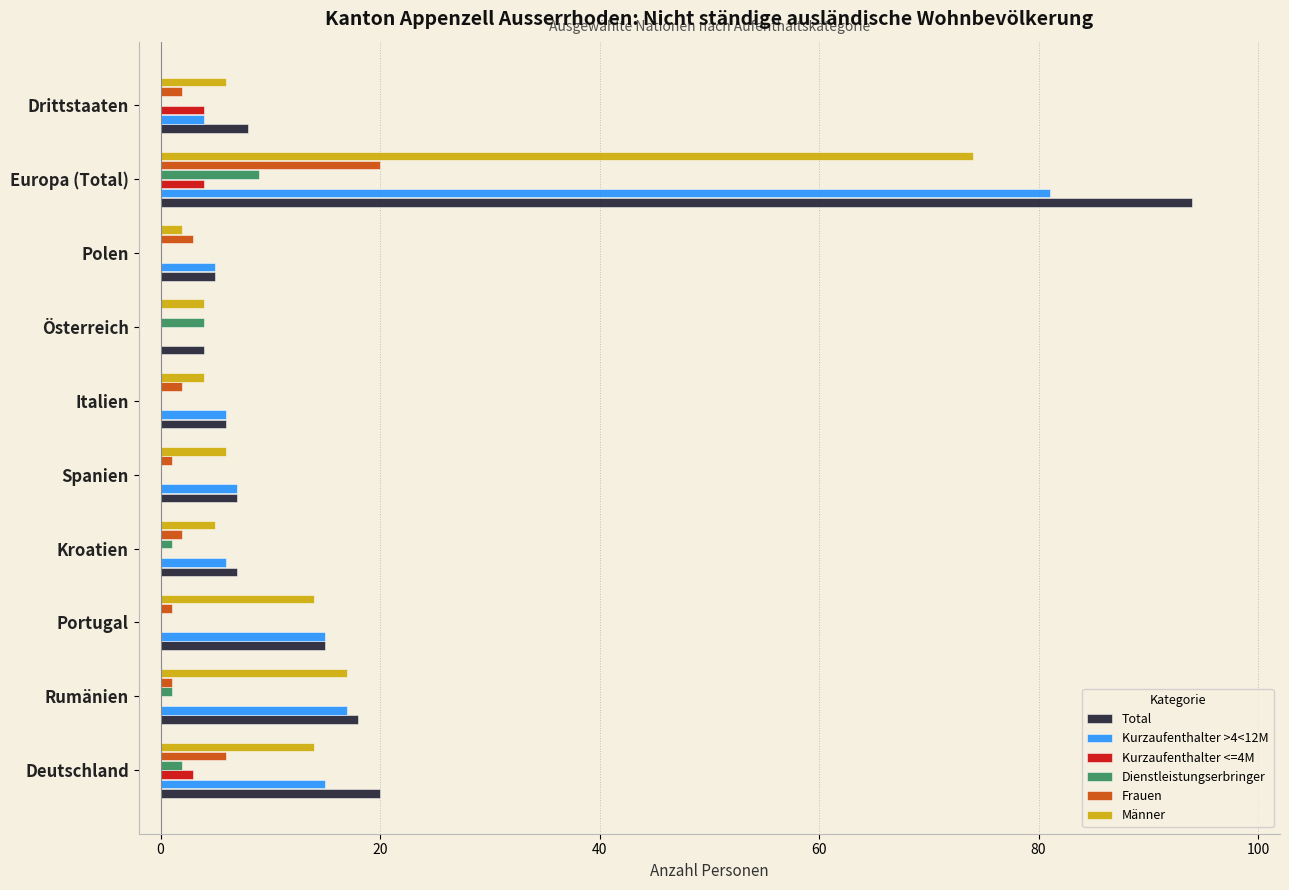

True or false: Frauen has a value of 0 at Österreich.

True